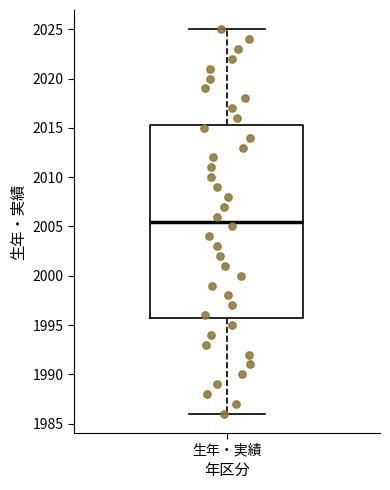

Read this box plot against the y-axis: the position of the median line, the range covered by the box, and the ends of both whiskers. The values are not printed on the chart, so give them approximately, as read against the axis.

median 2005.5, box 1996.0 to 2015.5, whiskers 1986.0 to 2025.0